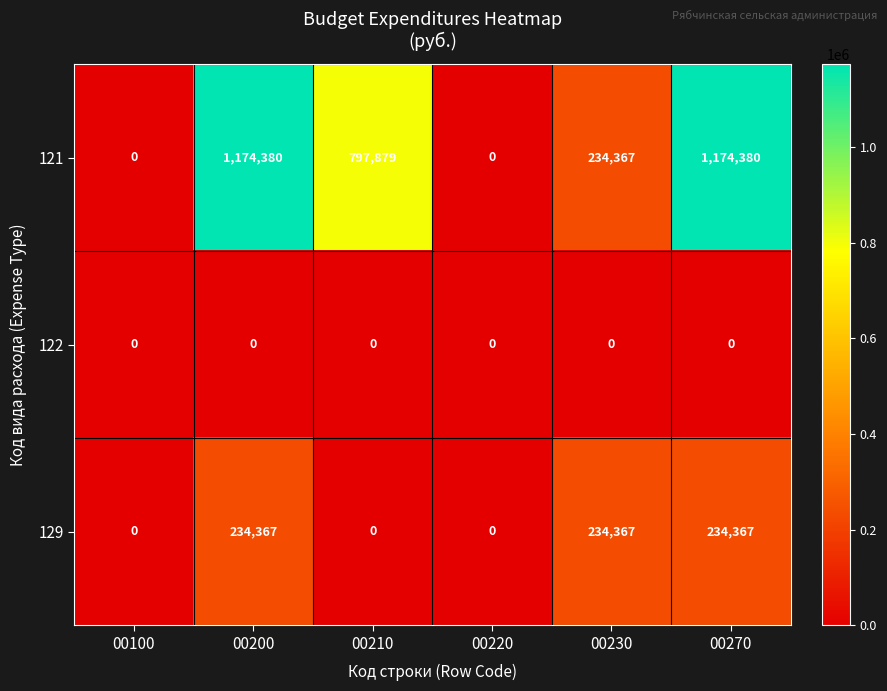

Reading left to right, list all the values displayed in this chart.

121: 00100=0	00200=1174380	00210=797879	00220=0	00230=234367	00270=1174380
122: 00100=0	00200=0	00210=0	00220=0	00230=0	00270=0
129: 00100=0	00200=234367	00210=0	00220=0	00230=234367	00270=234367